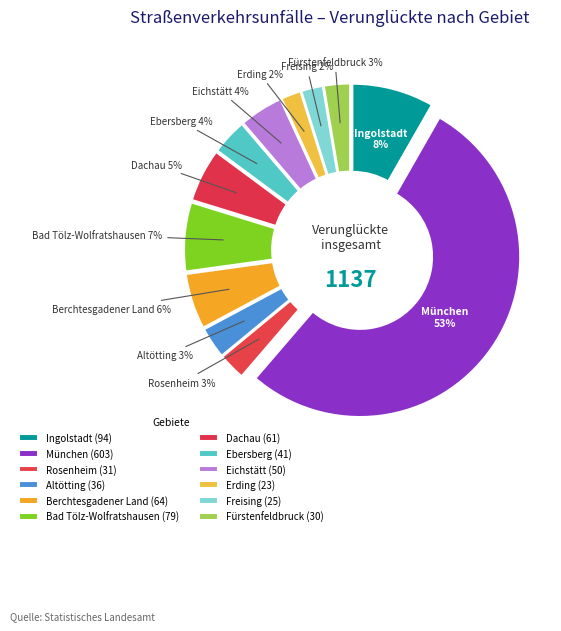

Does any single category account for the majority?

Yes